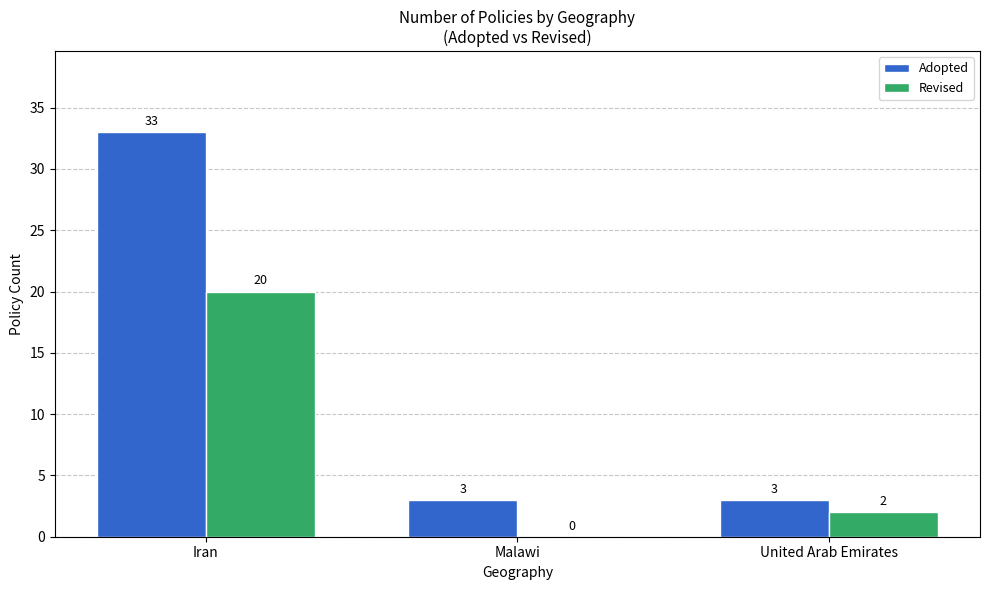

What is the approximate value of Adopted at Malawi, to the nearest 5?

5